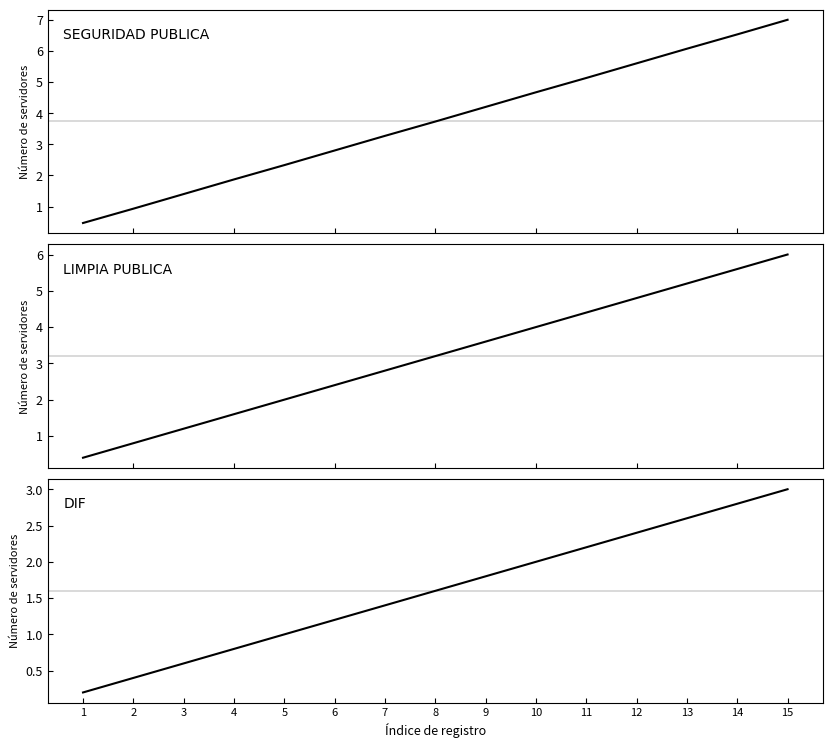

What is the difference between the maximum and second lowest values in the DIF series?

2.6